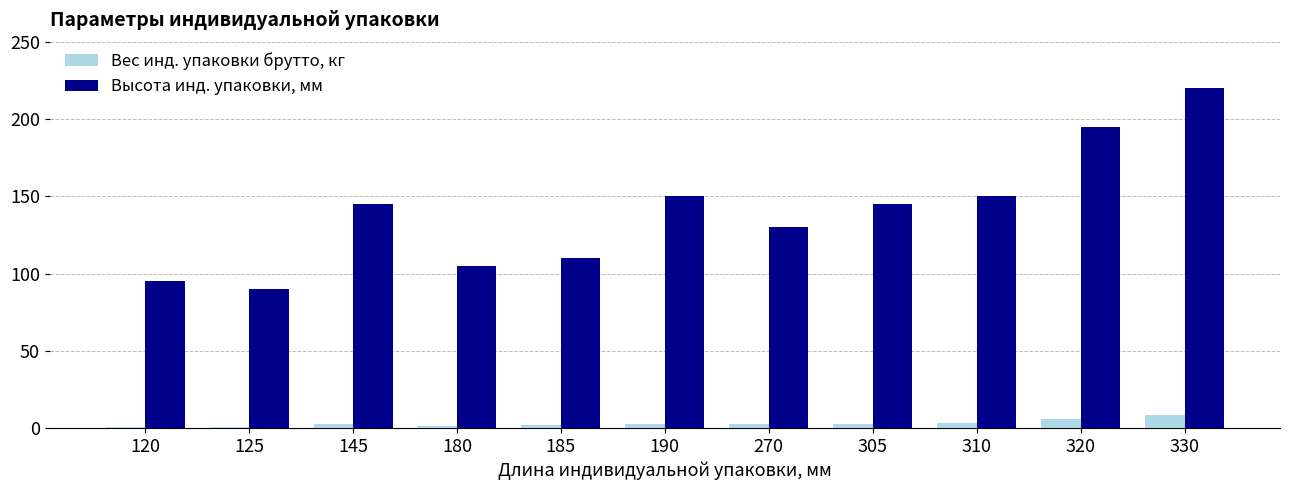

Between 180 and 330, which series saw the biggest shift?

Высота инд. упаковки, мм